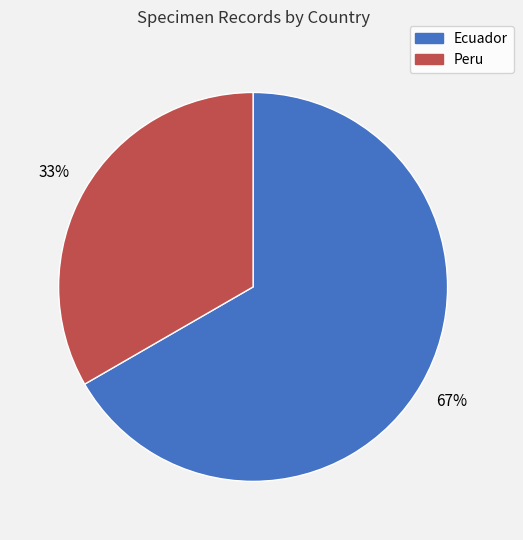

To the nearest percent, what portion does Ecuador represent?

67%